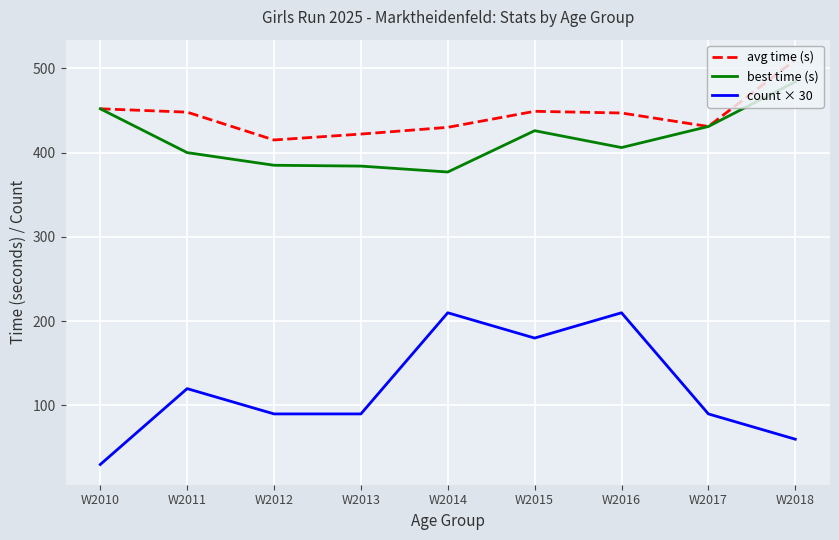

In best time (s), how many points are higher than both neighbors (excluding endpoints)?

1